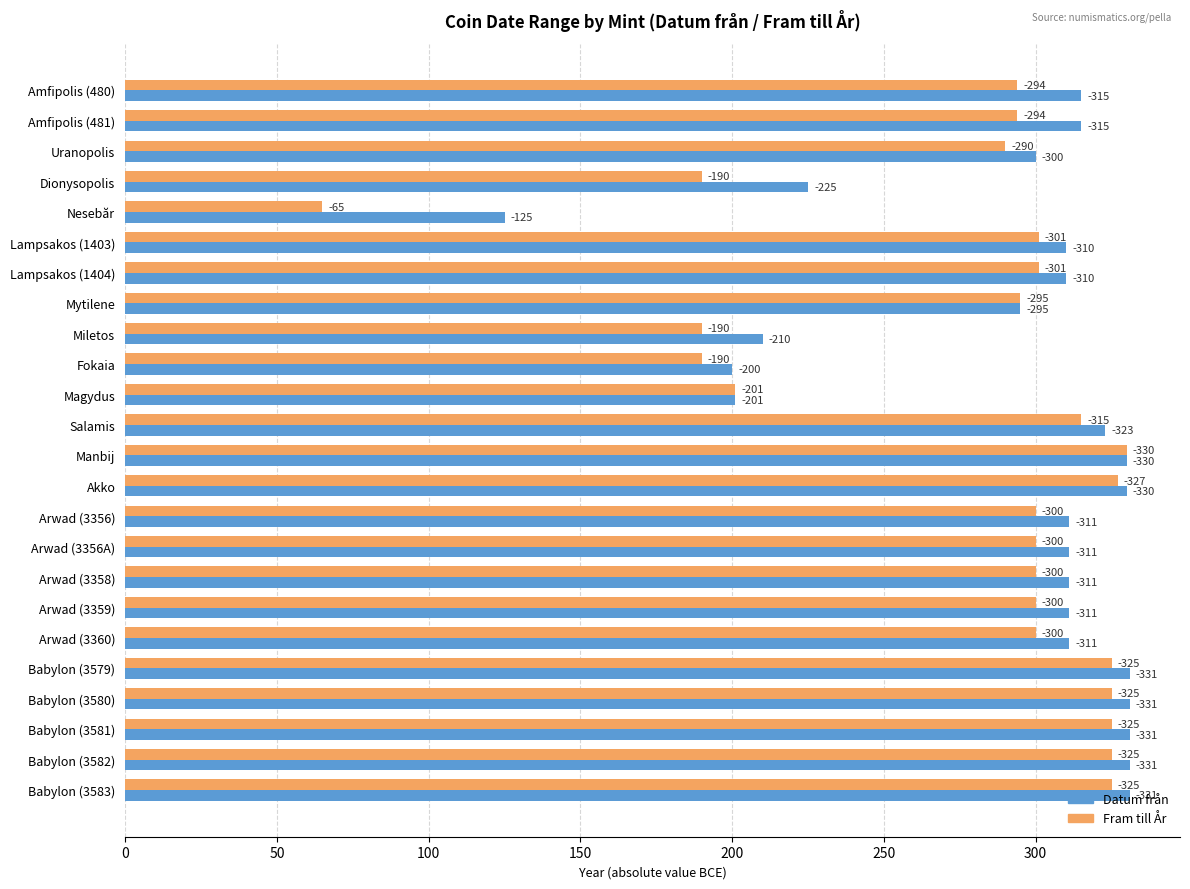

What are all the series names shown in the legend?

Datum från, Fram till År